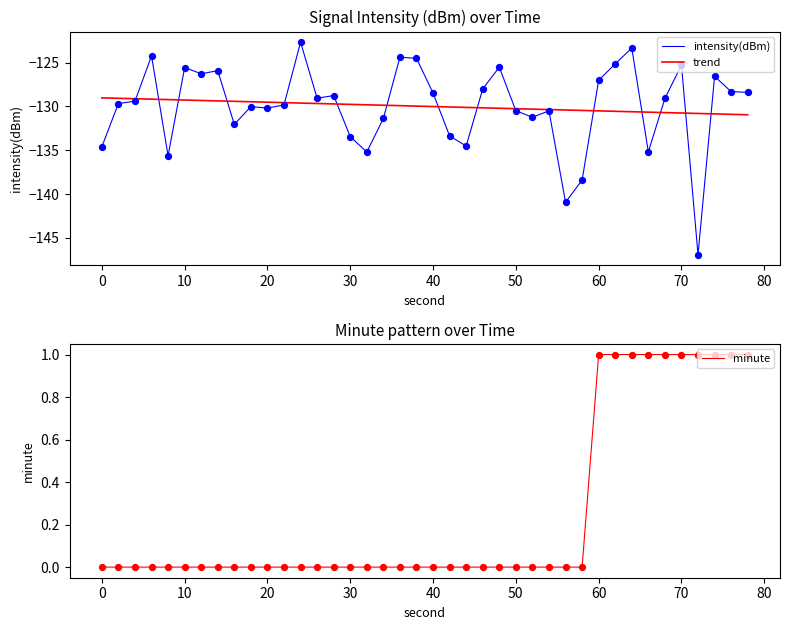

What is the lowest value of the trend series?

-131.0